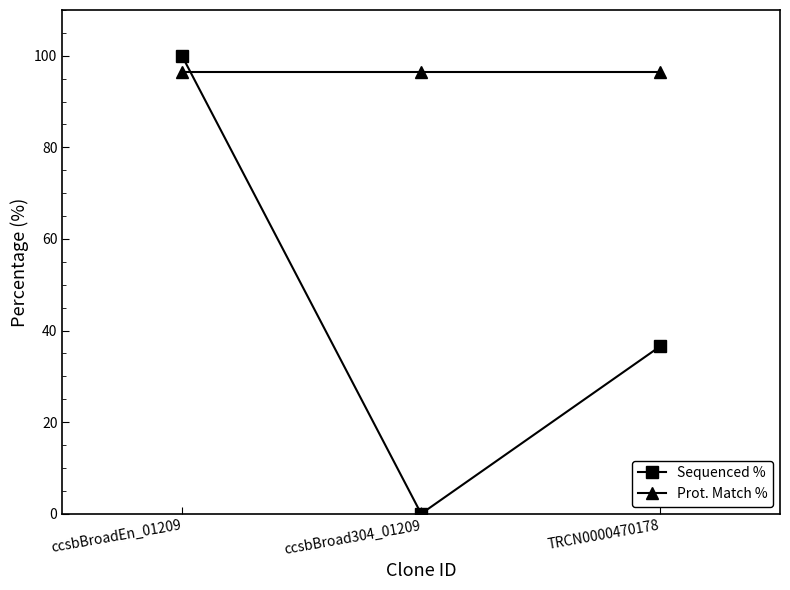

What is the value of the Prot. Match % point at the 3rd from the left?

96.5